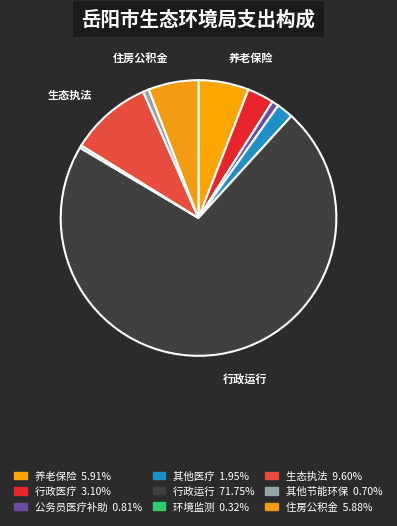

How many segments does this pie chart have?

9